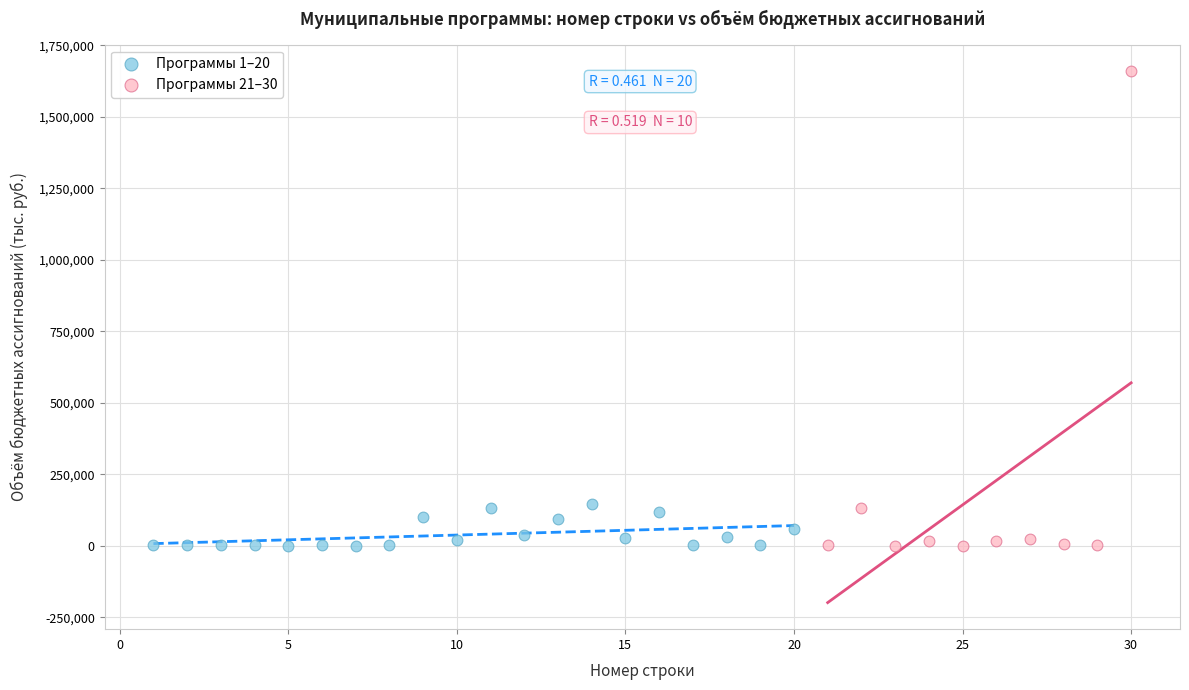

Which series has the widest spread of Y values?

Программы 21–30